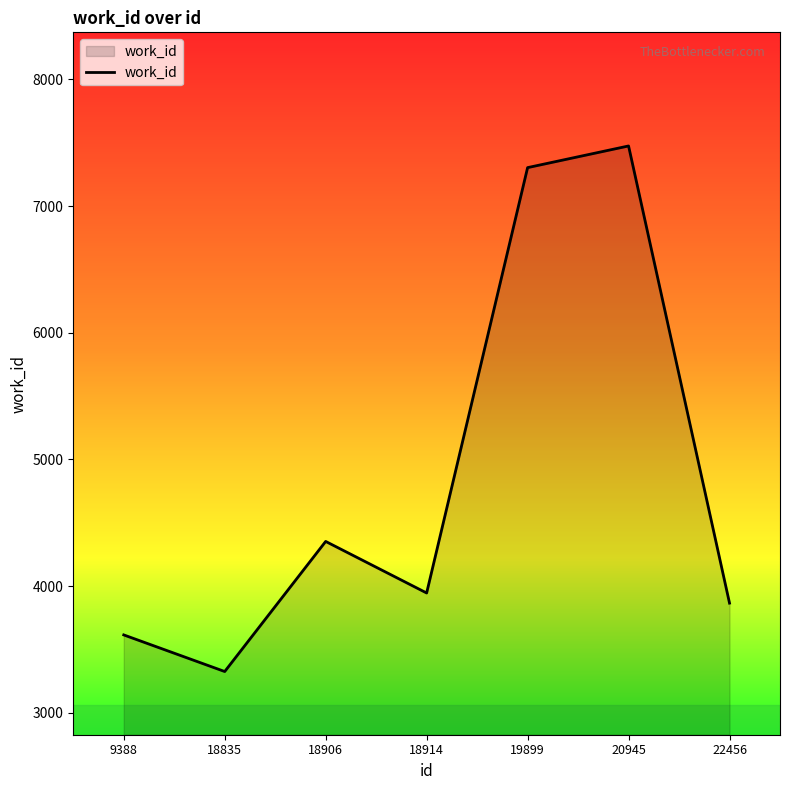

How many lines are shown in the chart?

1